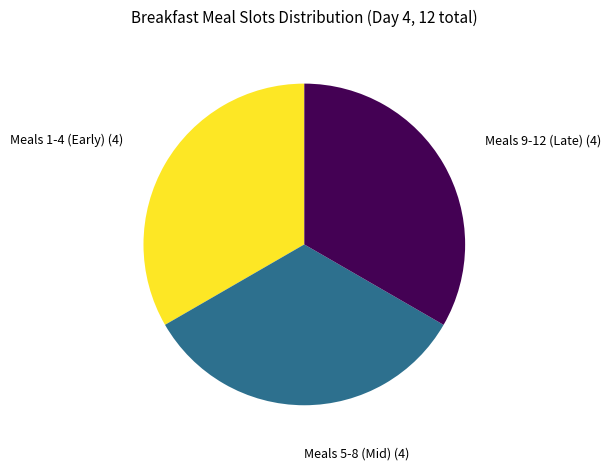

Is there any slice that represents more than half of the pie?

No